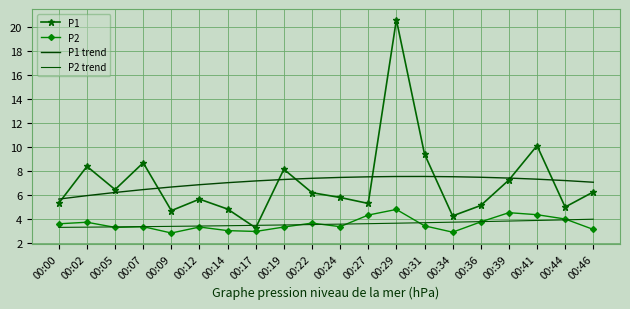

At how many categories does at least one series exceed 13?

1